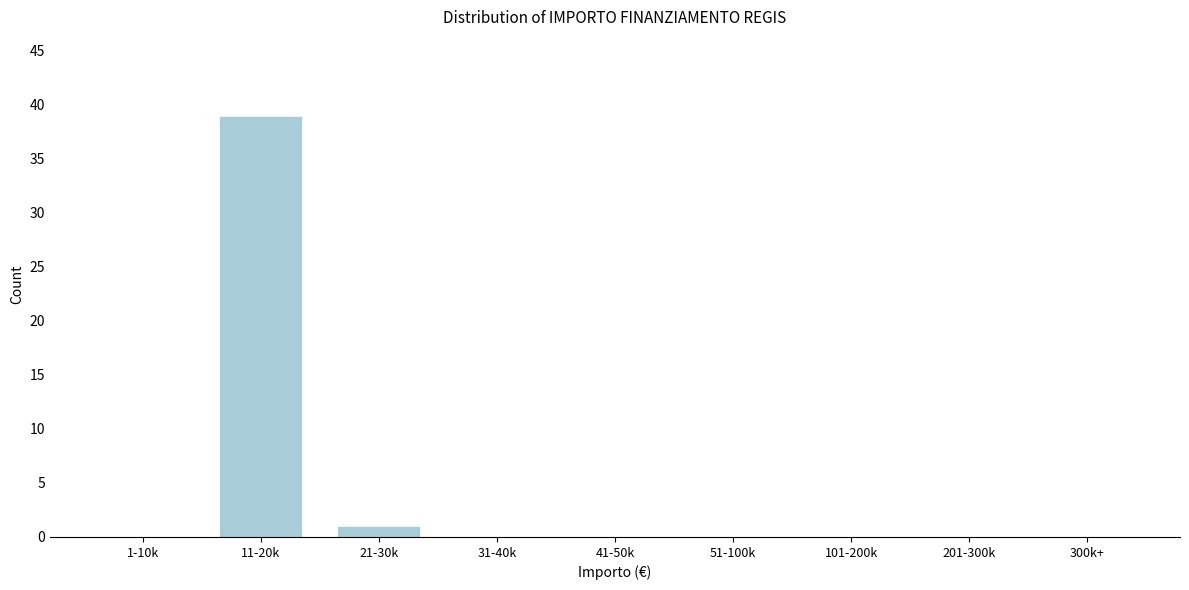

Reading left to right, transcribe all the data shown in this chart.

1-10k=0	11-20k=39	21-30k=1	31-40k=0	41-50k=0	51-100k=0	101-200k=0	201-300k=0	300k+=0